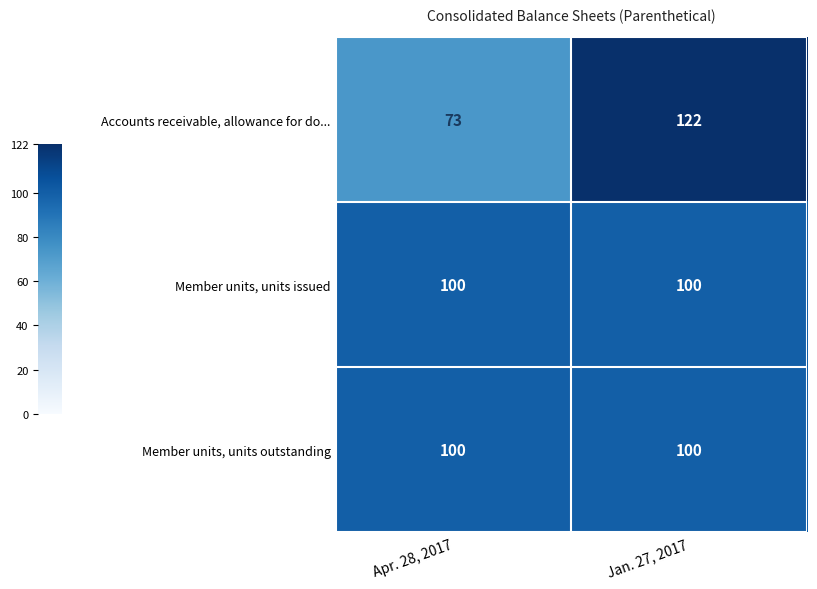

What is the sum of the Member units, units outstanding values at Apr. 28, 2017 and Jan. 27, 2017?

200